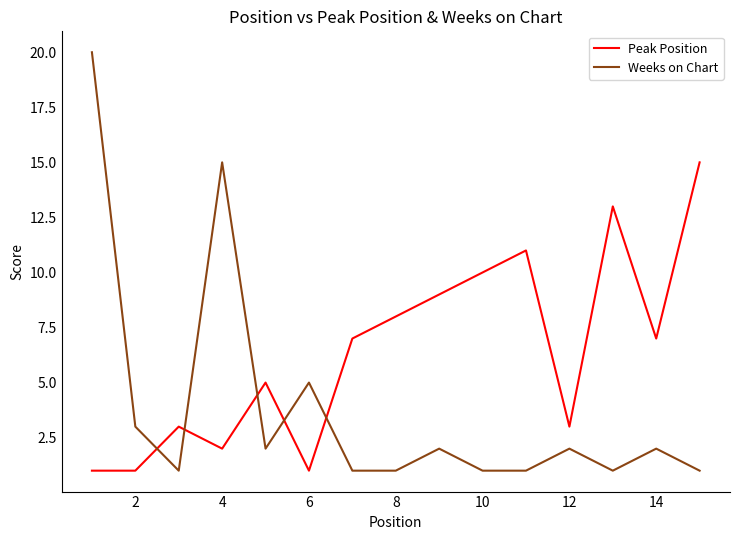

What is the difference between the maximum and minimum values in the Weeks on Chart series?

19